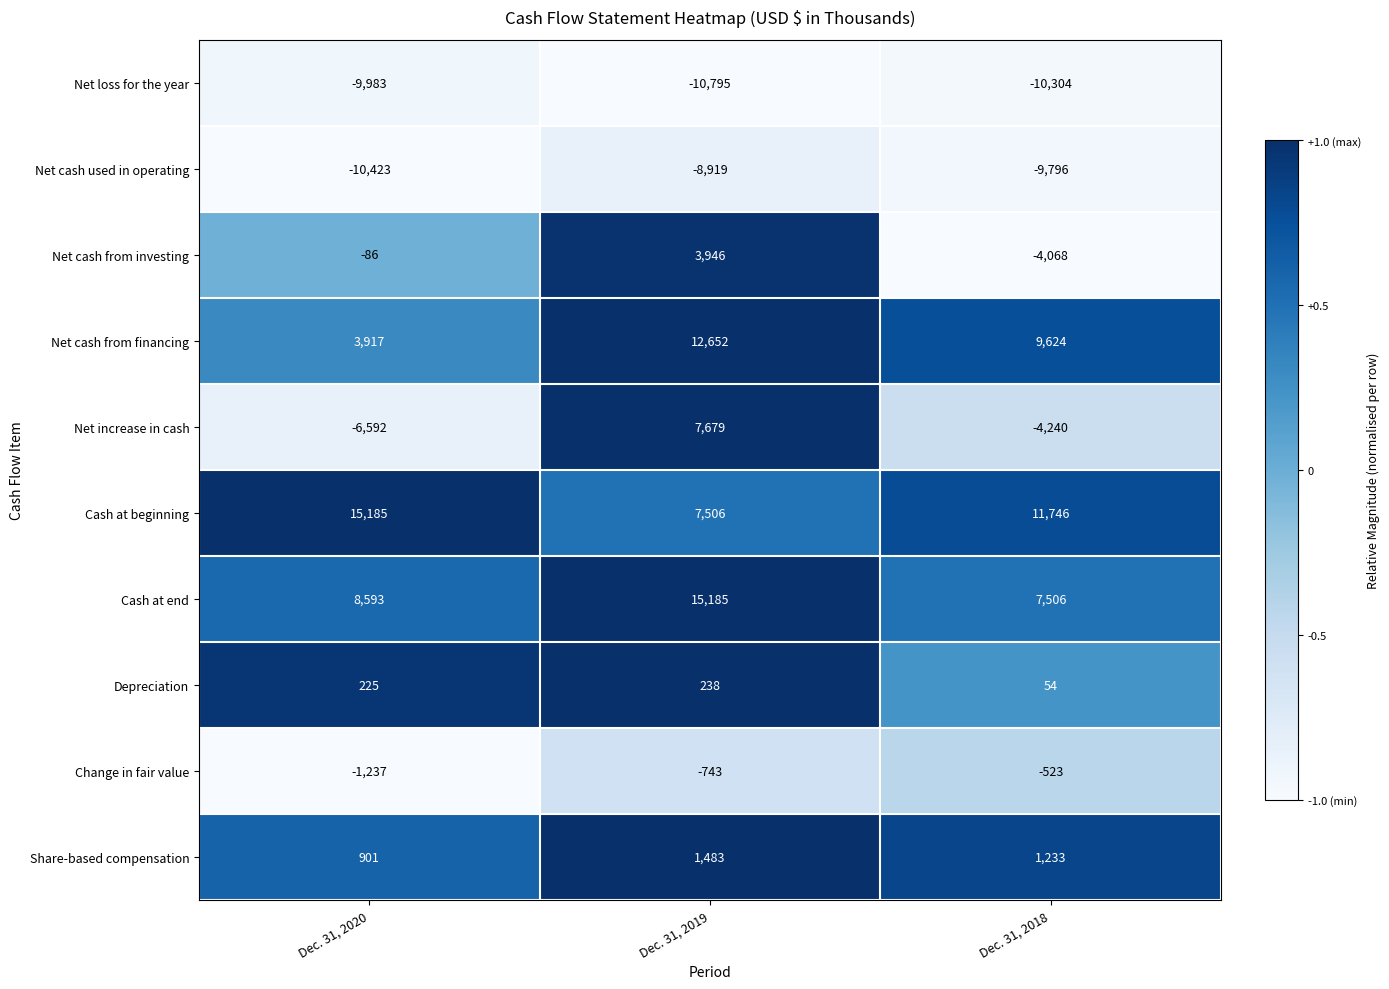

Rank the series at Dec. 31, 2020 from lowest to highest value.

Net cash used in operating, Net loss for the year, Net increase in cash, Change in fair value, Net cash from investing, Depreciation, Share-based compensation, Net cash from financing, Cash at end, Cash at beginning